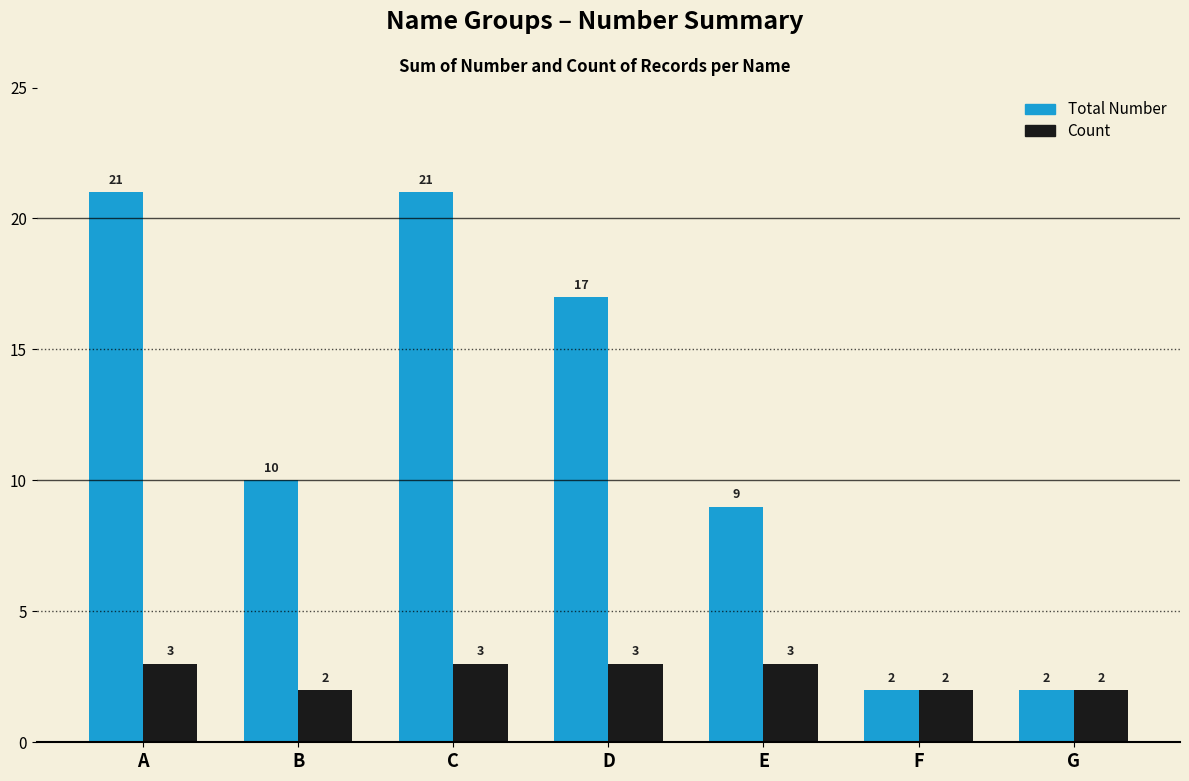

What is the difference between the second highest and minimum values in the Count series?

1